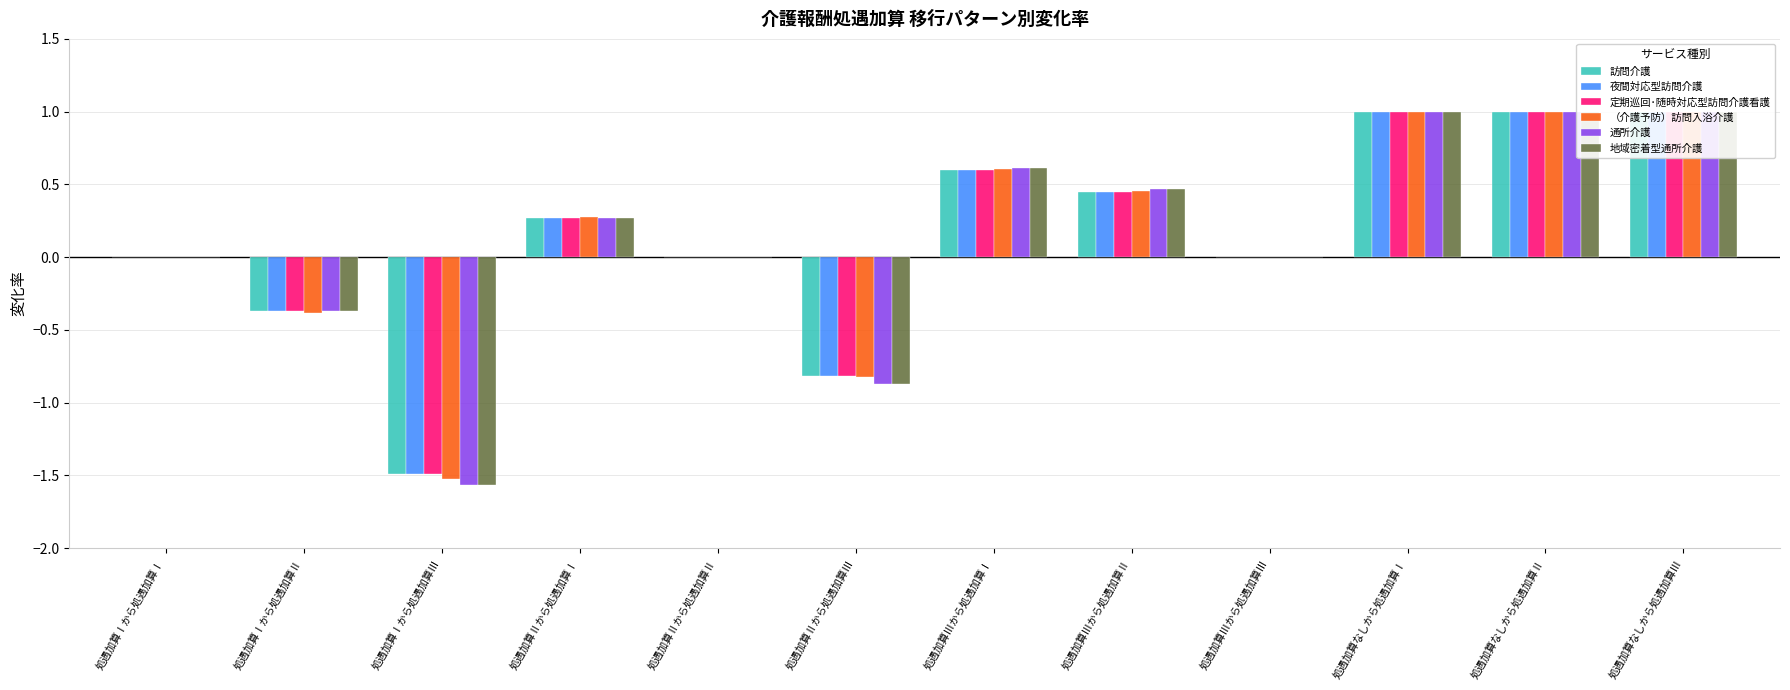

What is the label of the 8th bar from the left?

処遇加算Ⅲから処遇加算Ⅱ